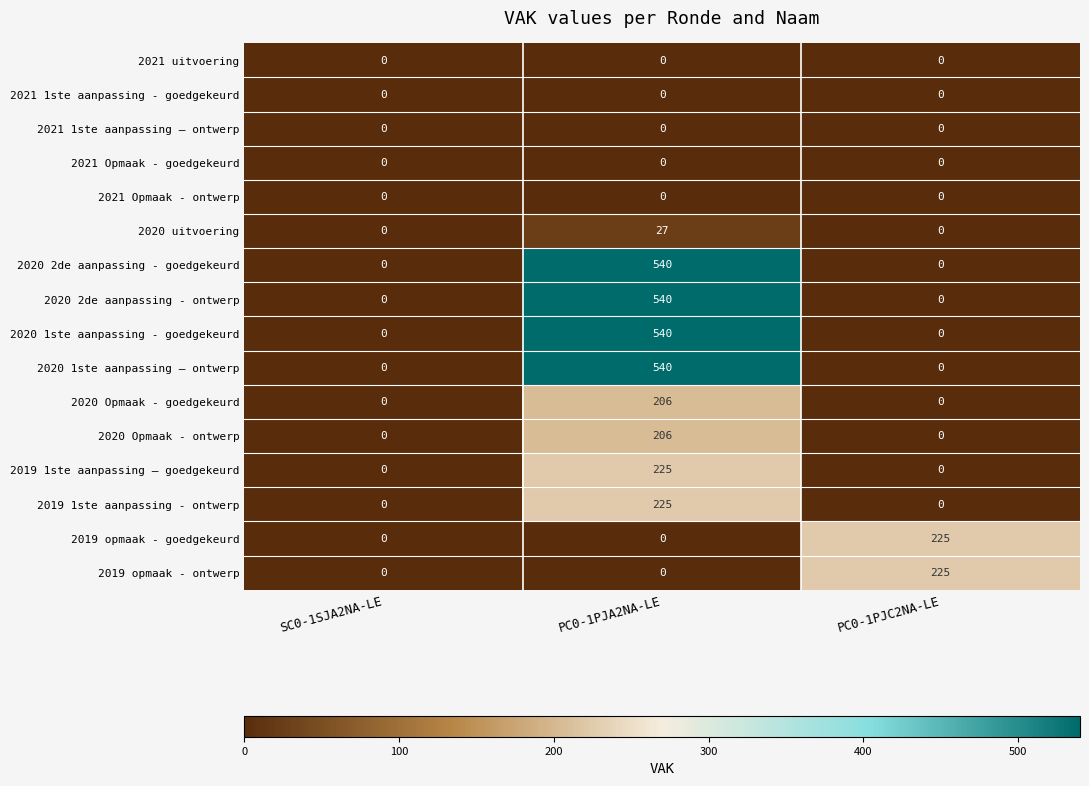

What is the average value of the 2020 uitvoering series?

9